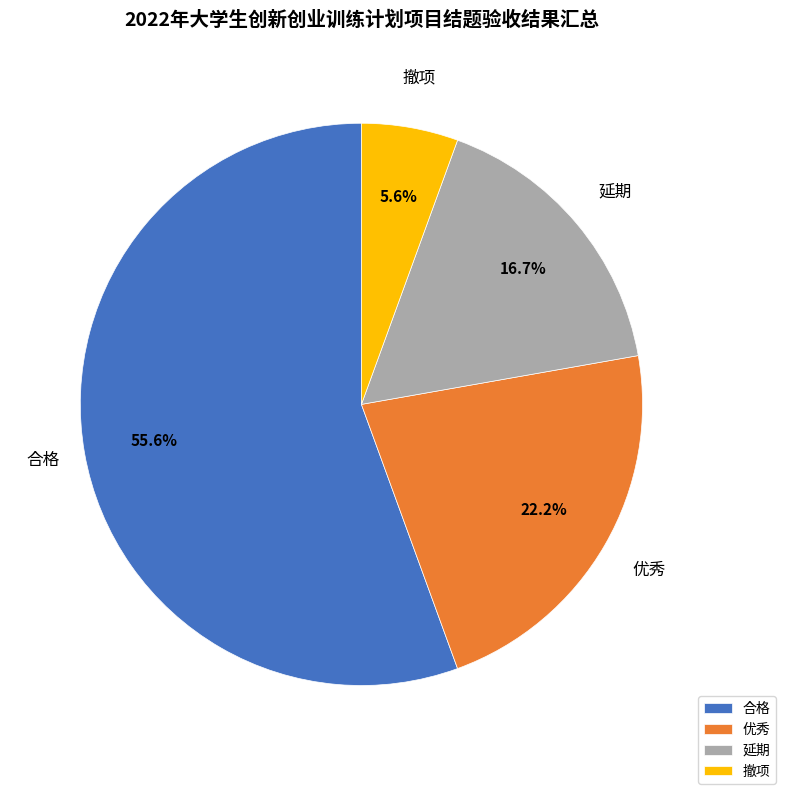

Is it true that 撤项 is 6% of the pie?

True